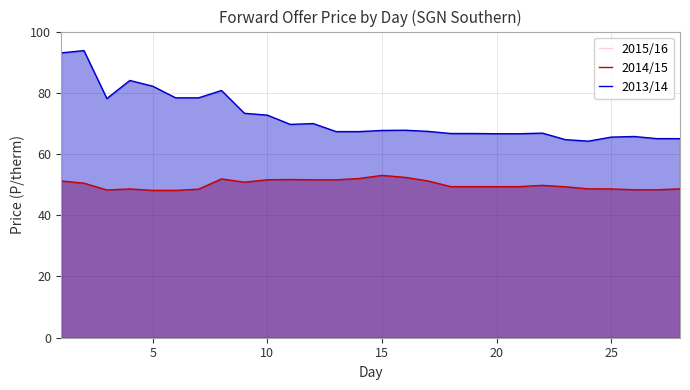

Is it true that 2013/14 equals 72.7 at 10?

True